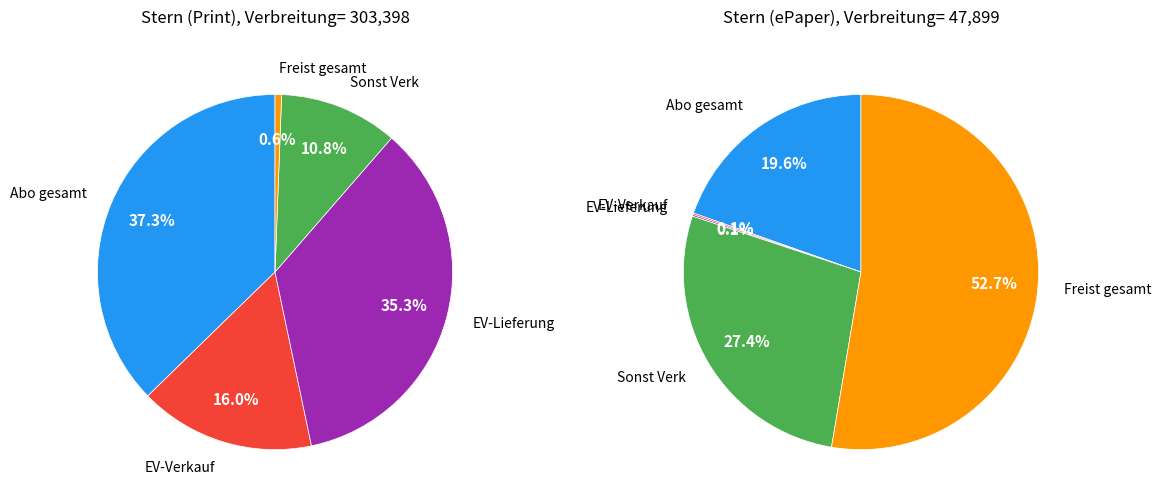

Between EV-Lieferung and Sonst Verk, which series saw the biggest shift?

Stern (Print)